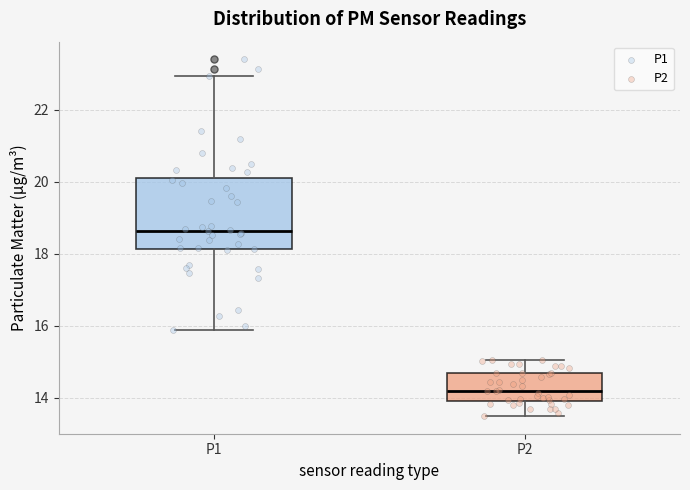

Where is the upper edge of the box for P2 on the y-axis? The values are not printed on the chart, so give them approximately, as read against the axis.

14.6